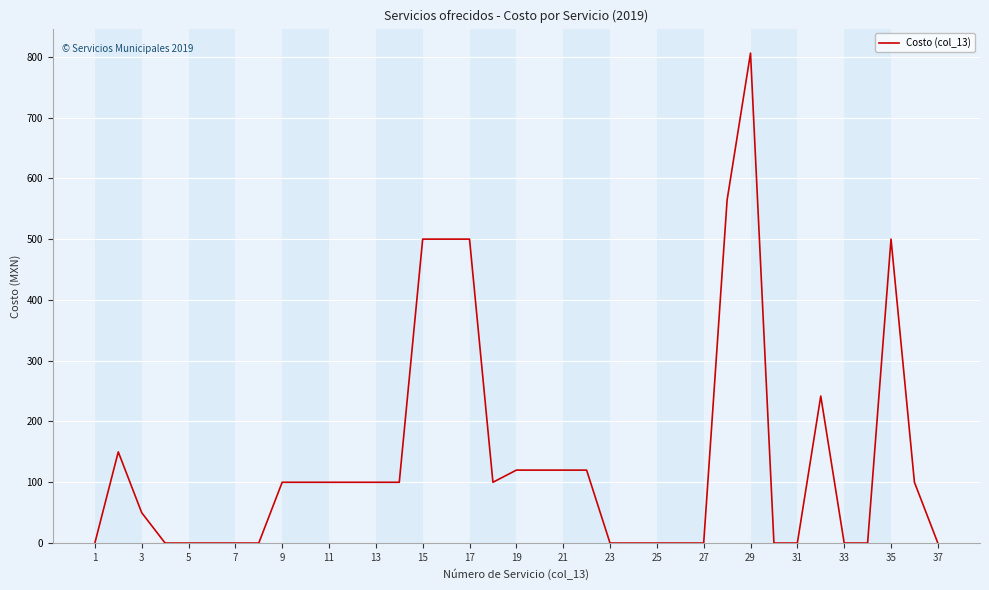

What is the difference between the maximum and minimum values?

806.0